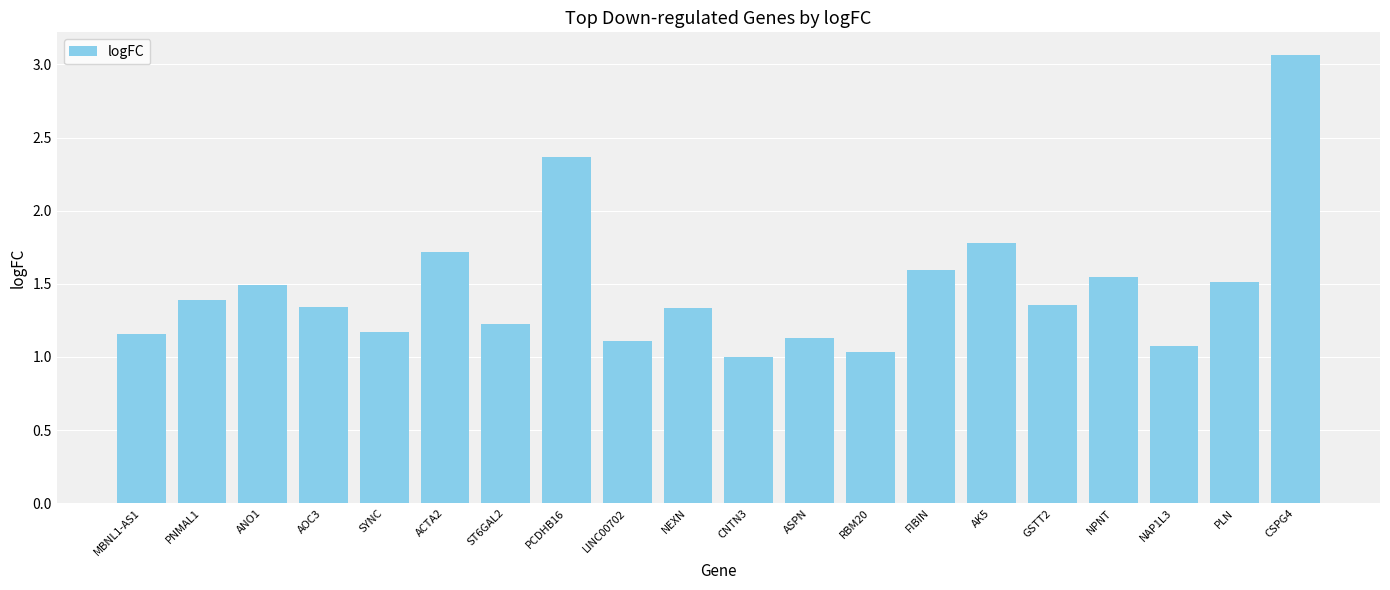

What is the change in value from AOC3 to AK5?

+0.4